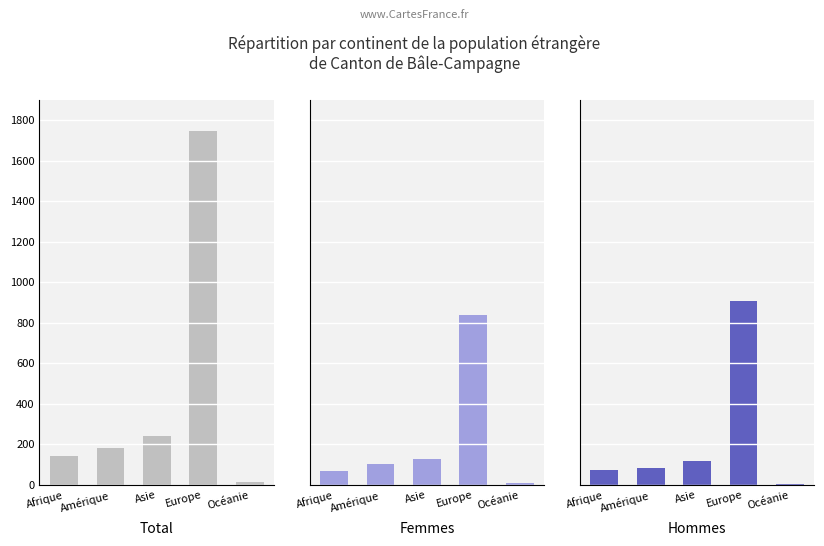

Which series changed the most between Afrique and Océanie?

Total